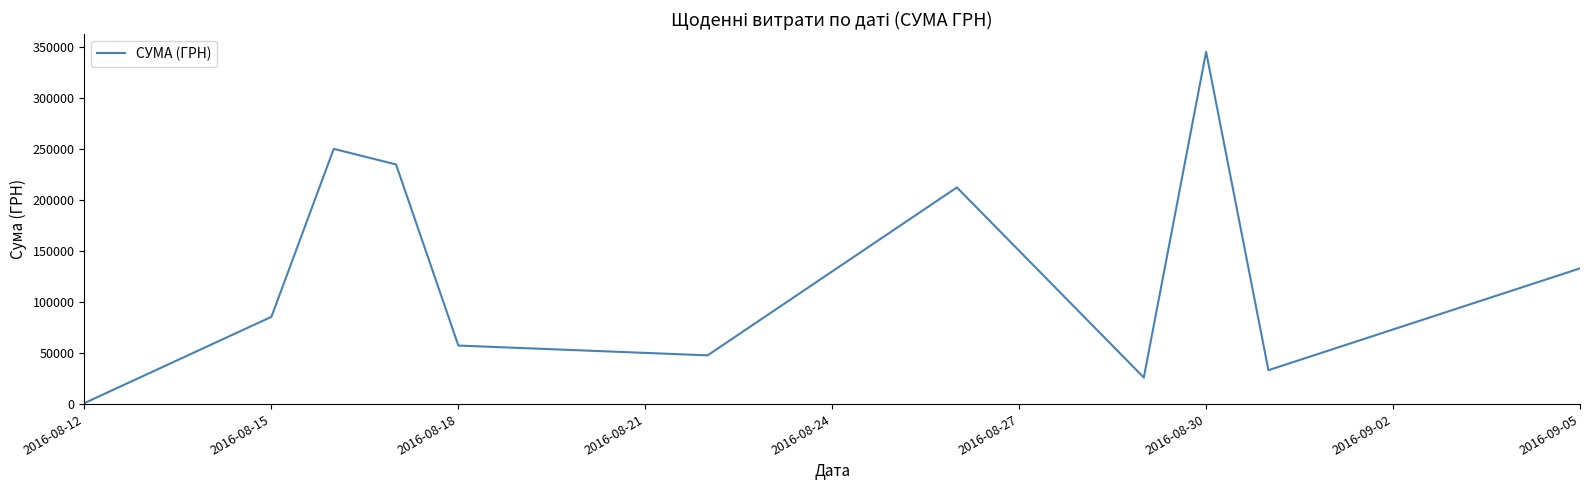

What is the difference between the maximum and minimum values?

344689.0